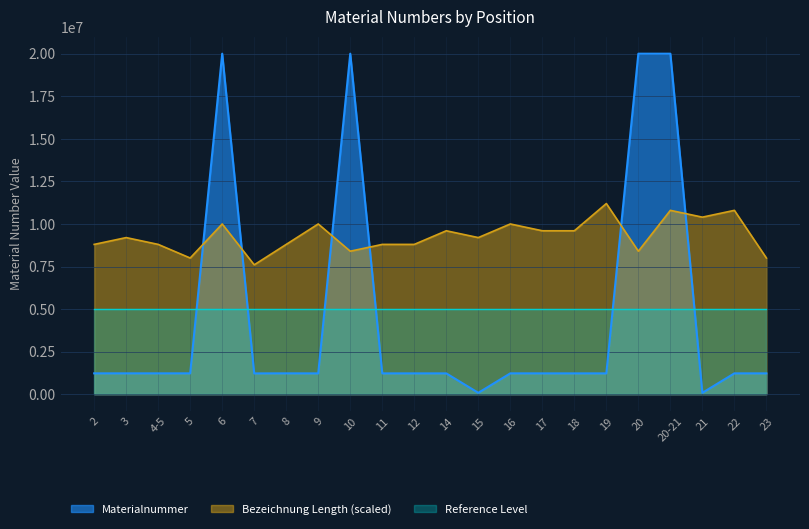

Which series changed the most between 16 and 21?

Materialnummer